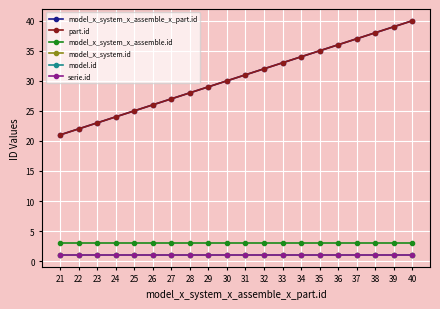

Does the chart display data point markers on the line(s)?

Yes